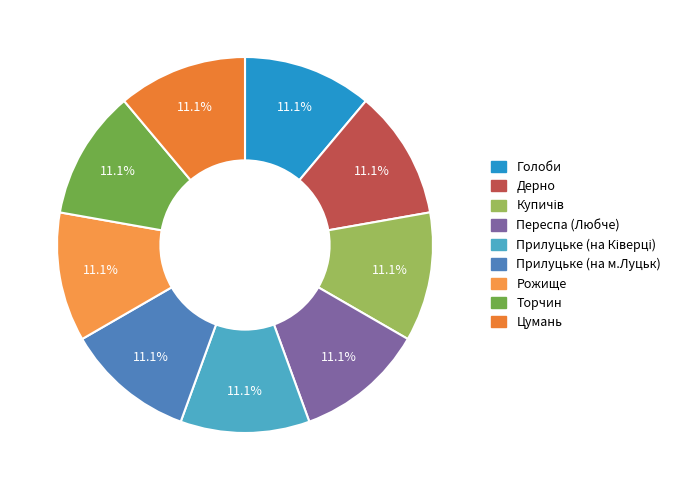

Does any single category account for the majority?

No